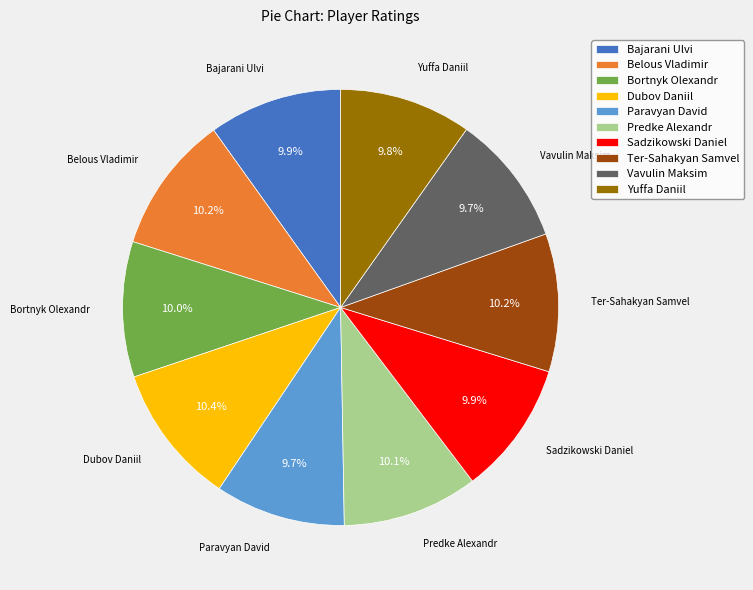

Does Predke Alexandr account for over 50% of the chart?

No